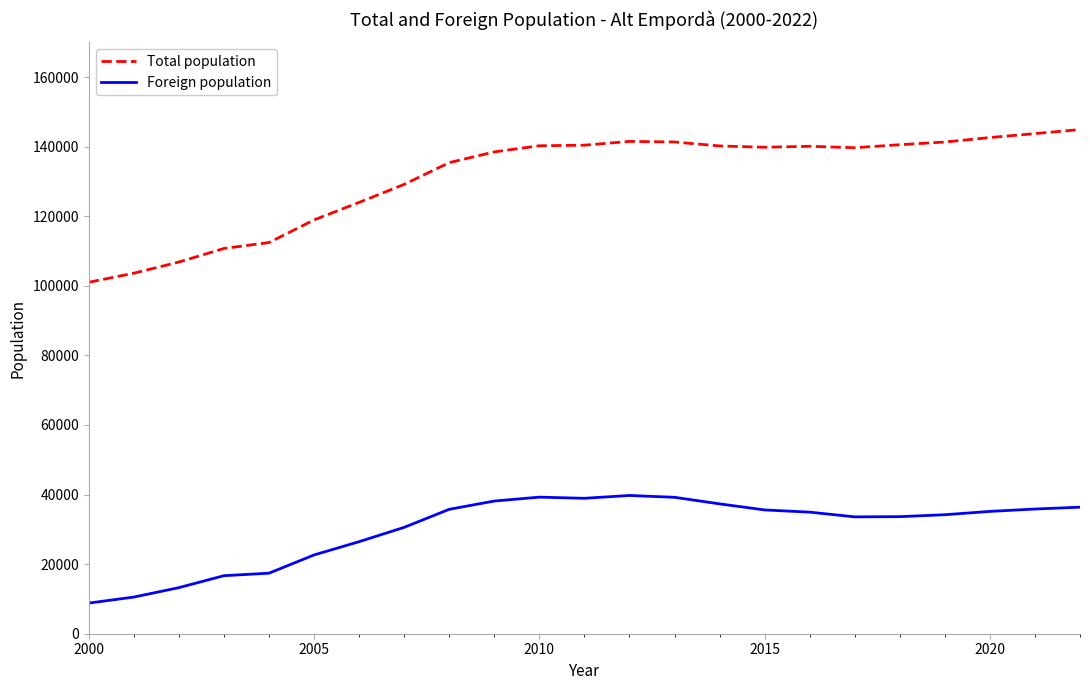

Rank the series by their maximum value, from highest to lowest.

Total population, Foreign population